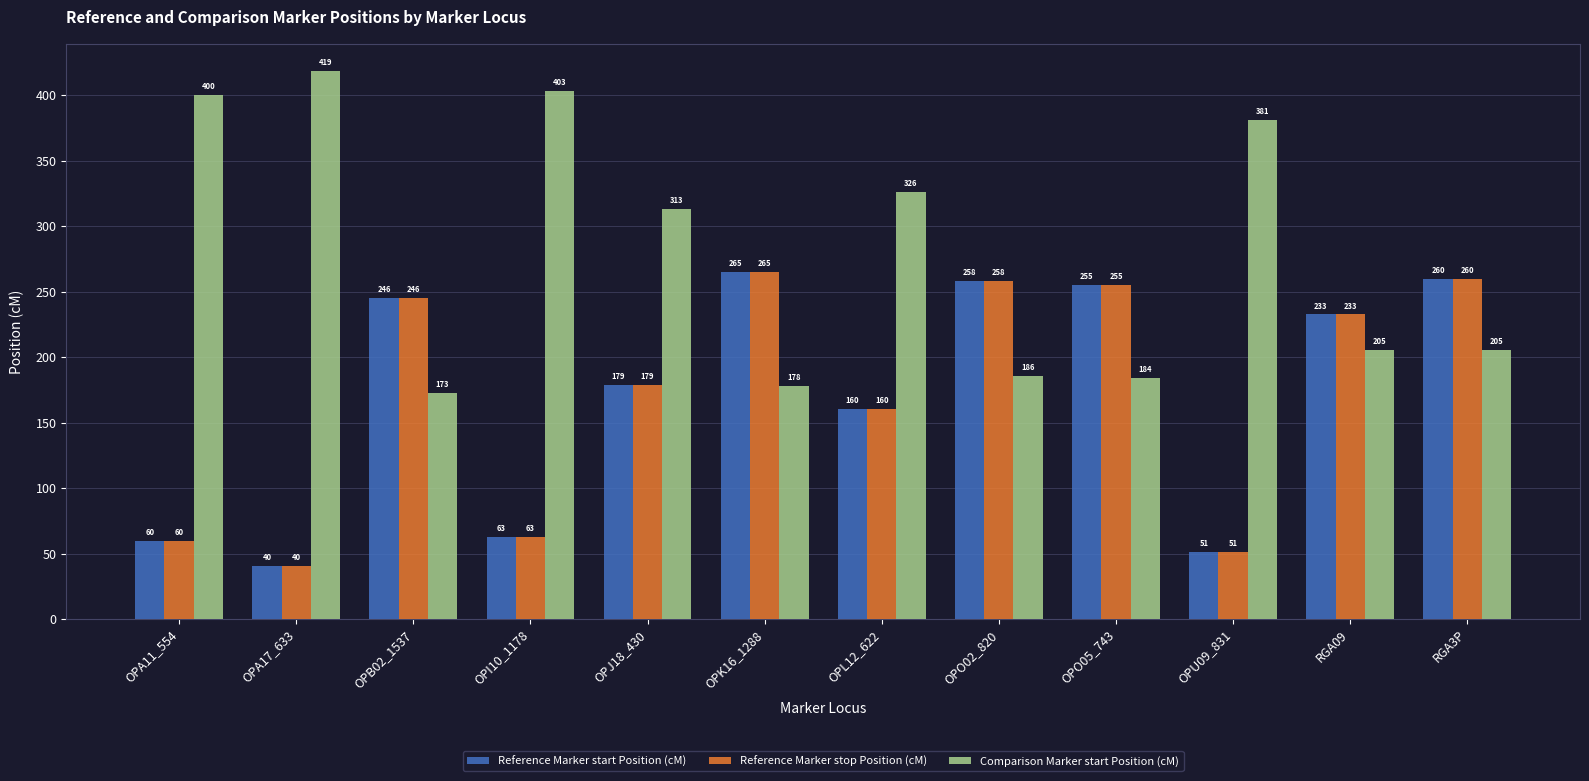

List the labels in order of Reference Marker stop Position (cM) value, smallest first.

OPA17_633, OPU09_831, OPA11_554, OPI10_1178, OPL12_622, OPJ18_430, RGA09, OPB02_1537, OPO05_743, OPO02_820, RGA3P, OPK16_1288